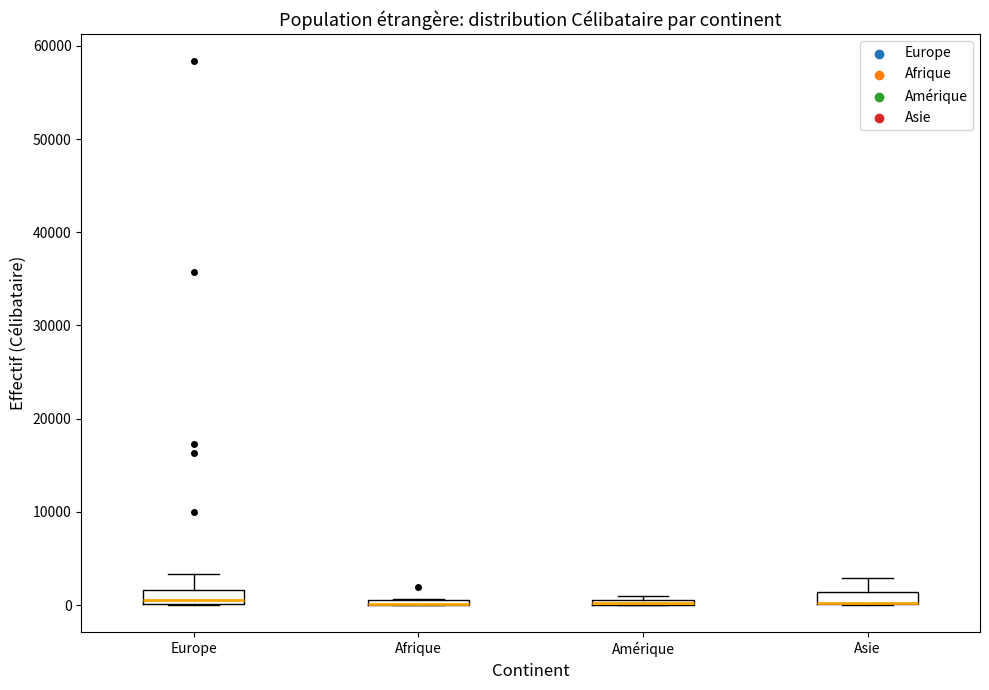

Where does the upper whisker of the box for Asie end on the y-axis? The values are not printed on the chart, so give them approximately, as read against the axis.

3000